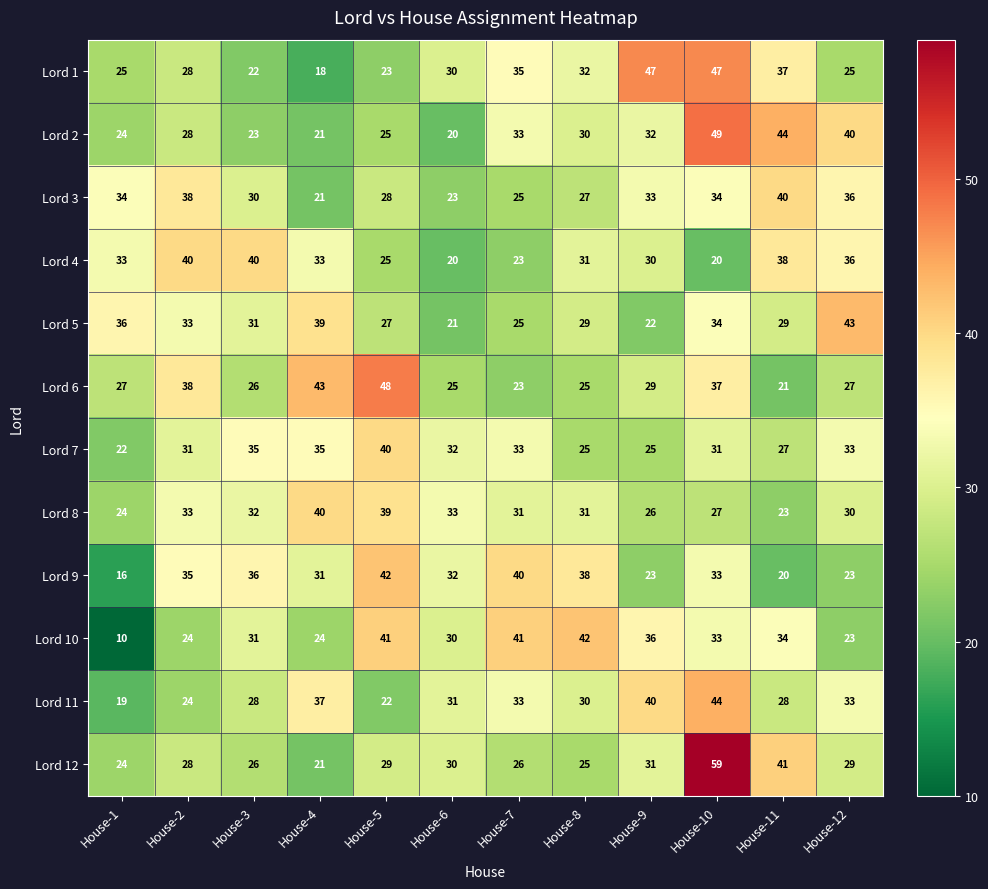

What is the average value of the Lord 1 series?

31